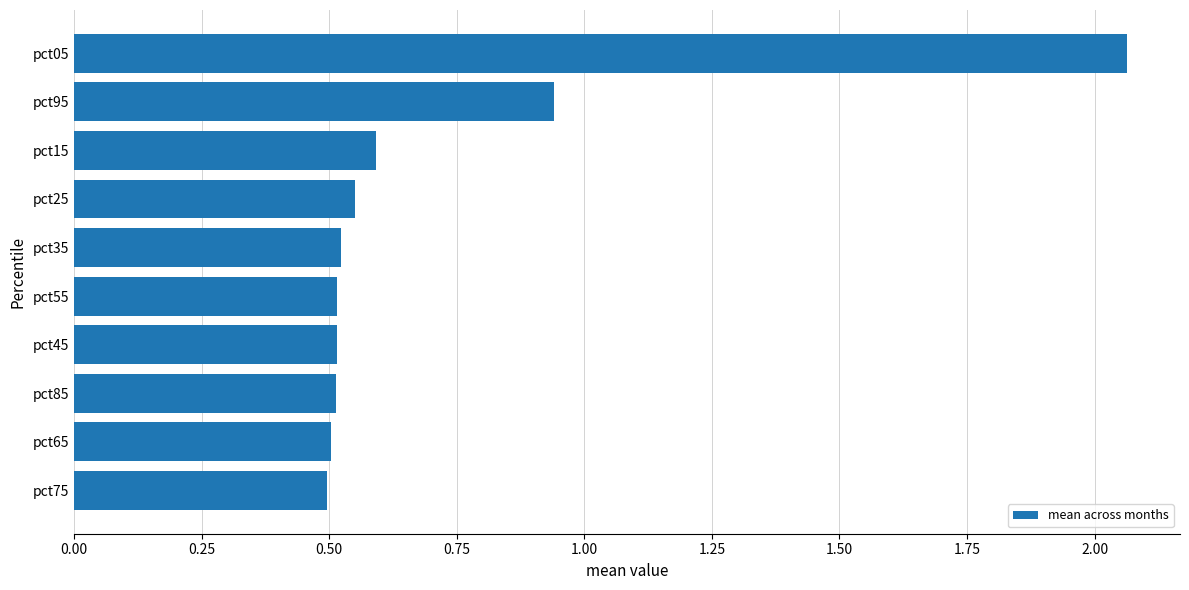

What is the sum of all values?

7.2